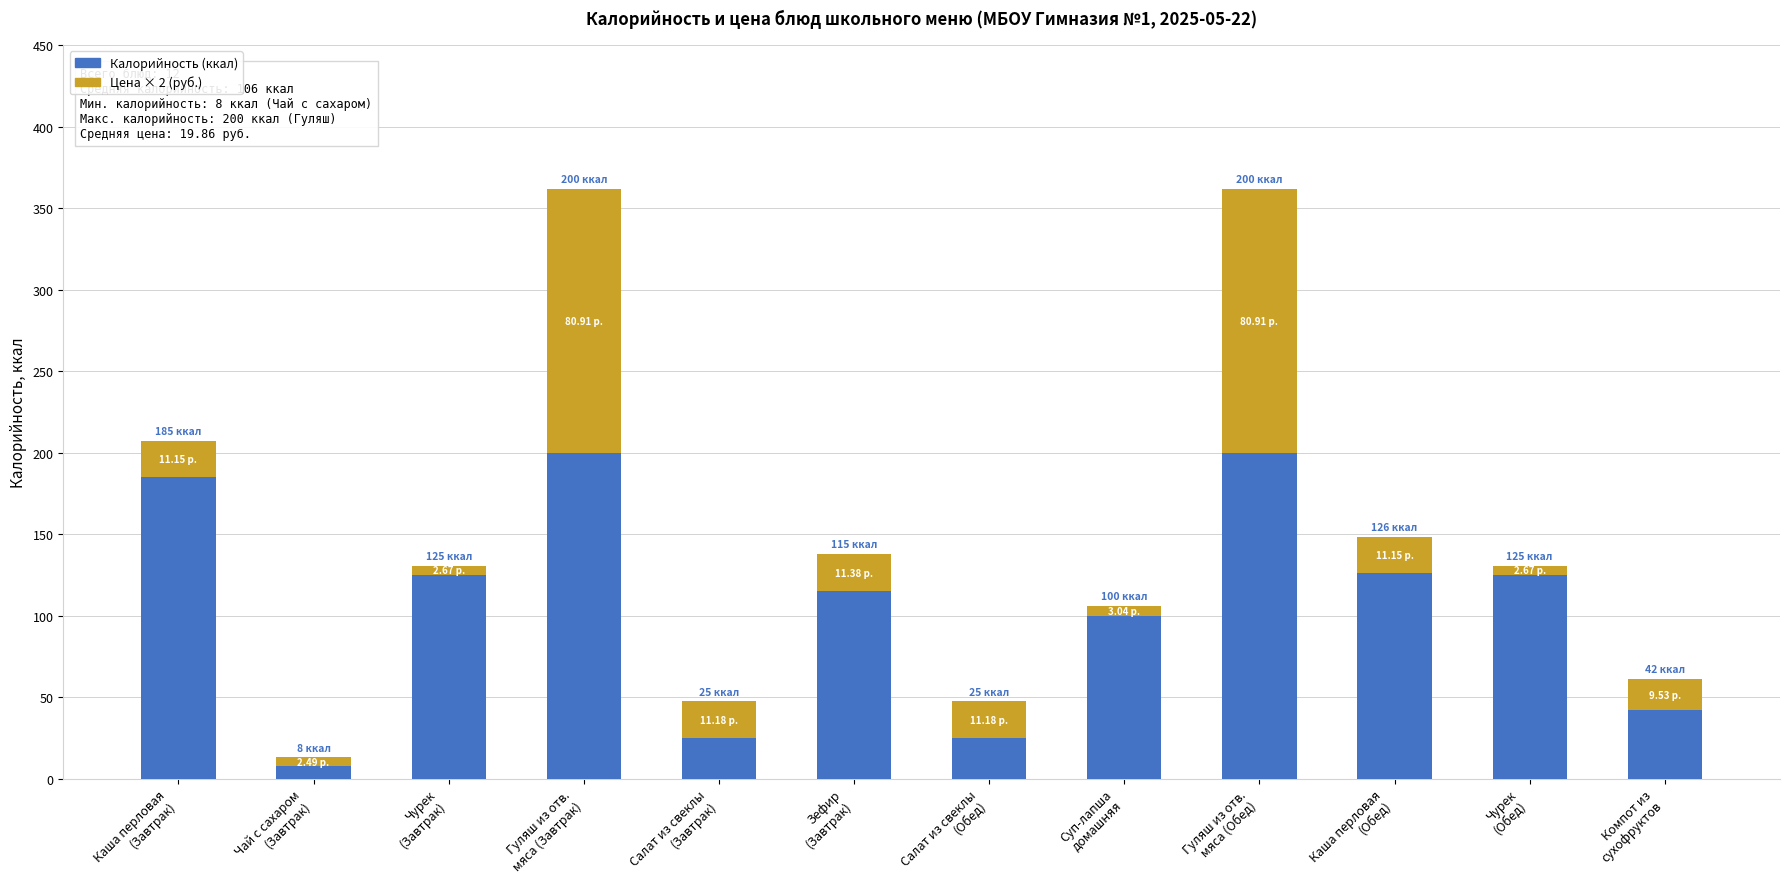

What is the difference between the maximum and minimum values in the Калорийность (ккал) series?

192.0